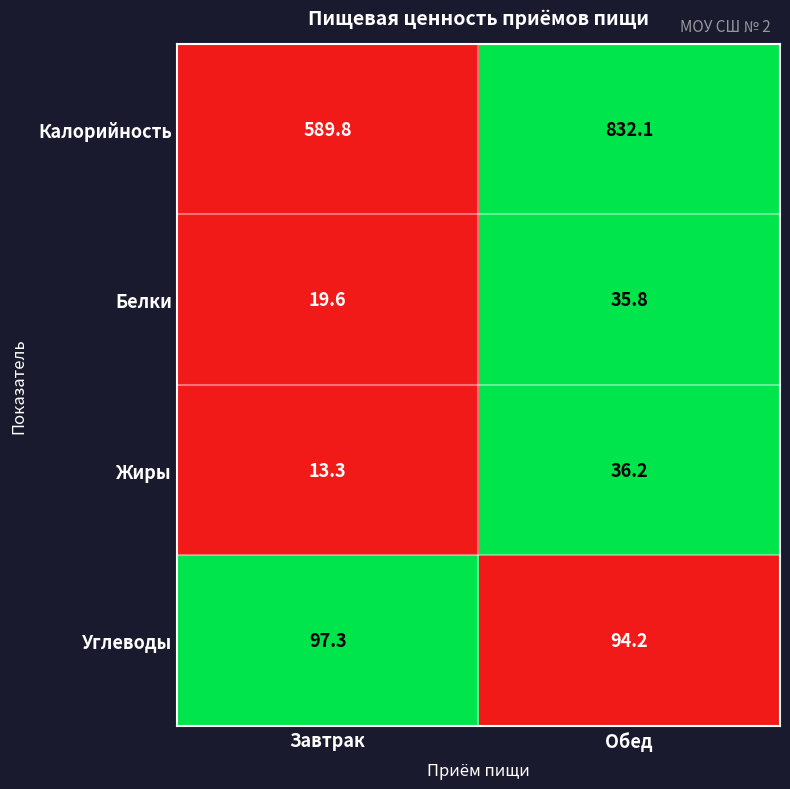

Which series has the largest total across all categories?

Калорийность